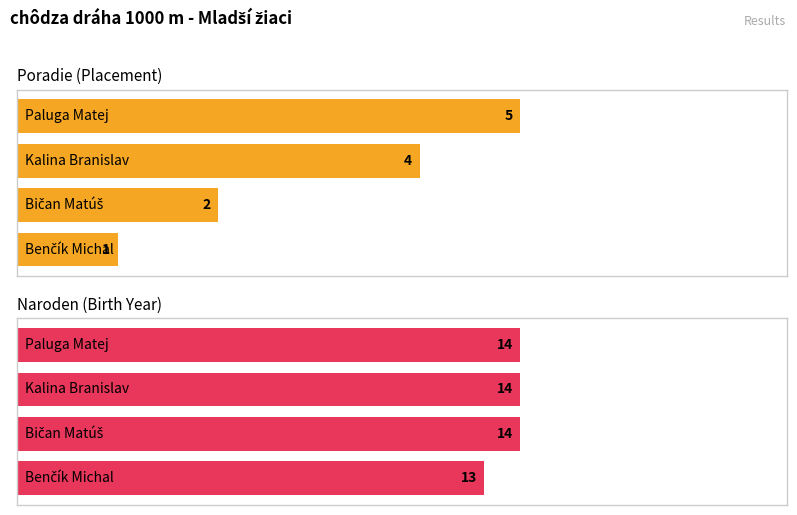

What are all the series names shown in the legend?

Poradie, Naroden